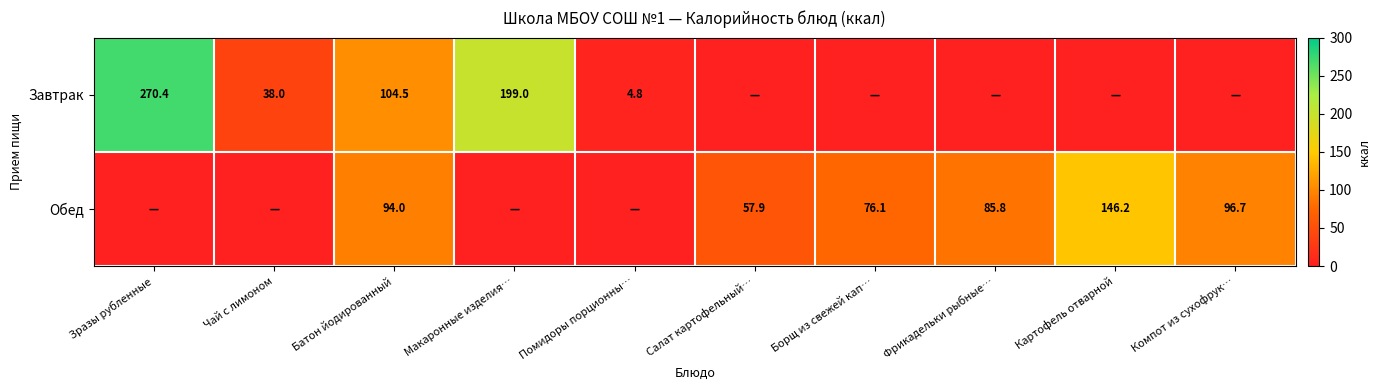

The Обед series shows 76.1 at Борщ из свежей кап…. True or false?

True